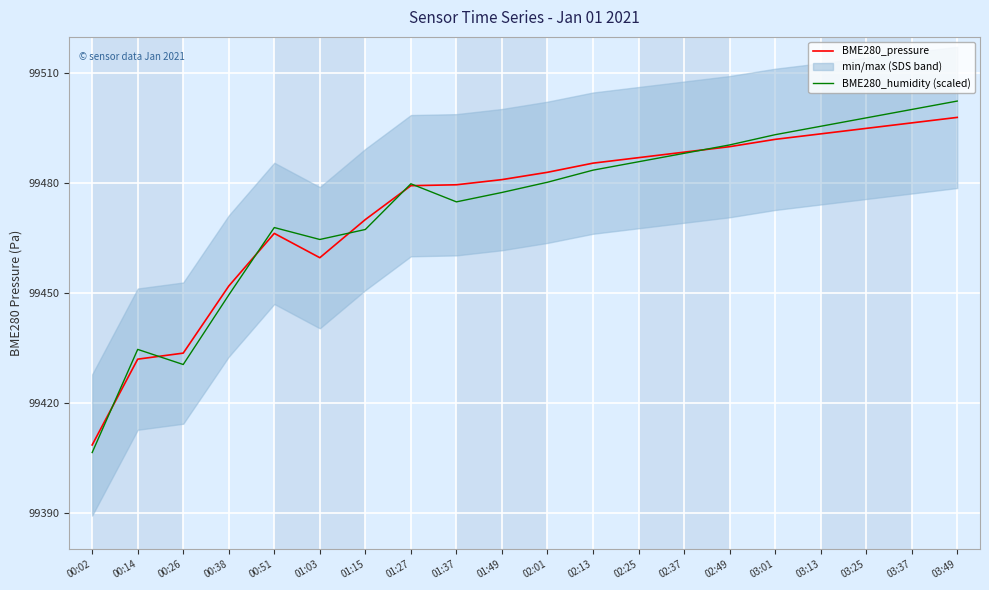

At which label does BME280_pressure reach its minimum?

00:02